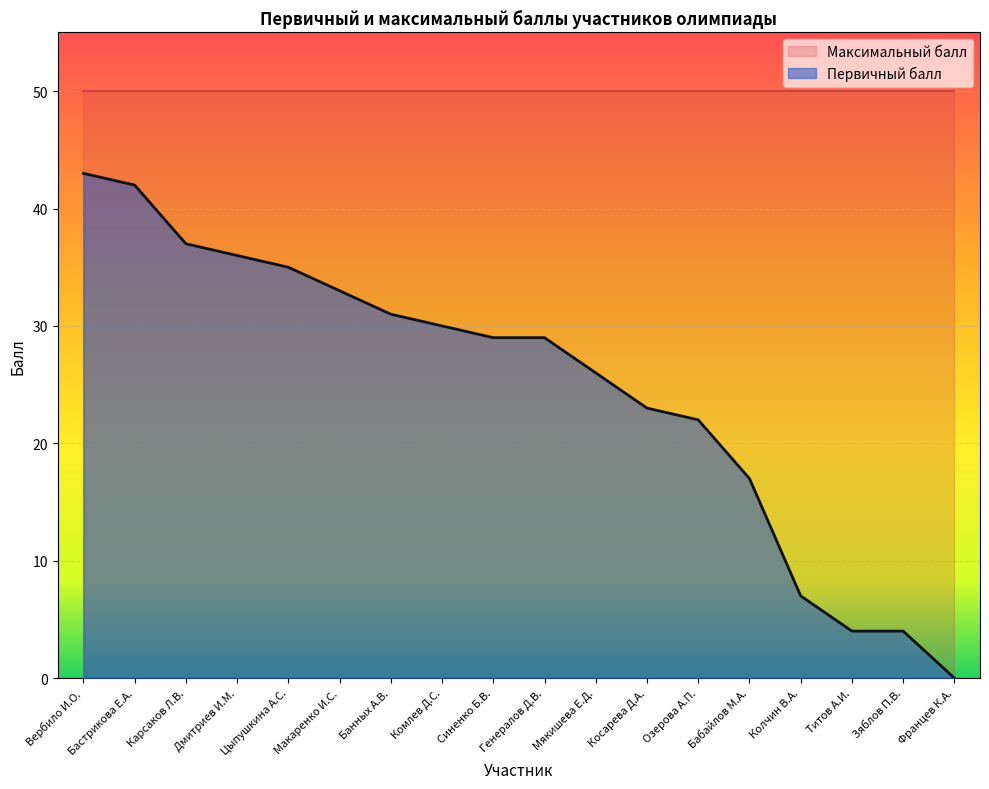

What is the value of the 10th point from the left?

29